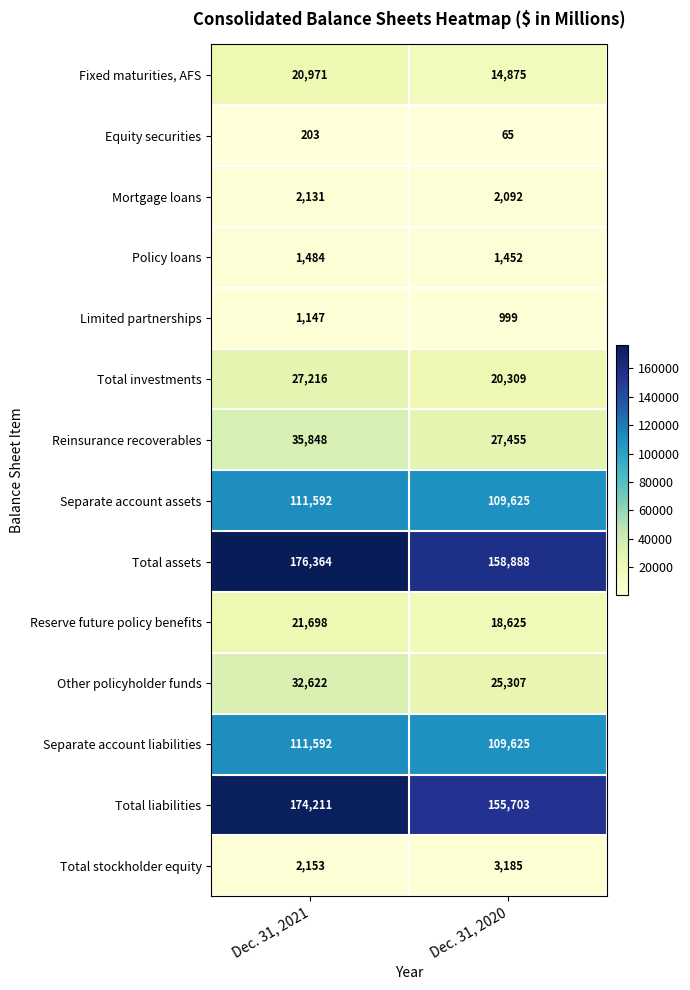

The Fixed maturities, AFS series shows 34043 at Dec. 31, 2021. True or false?

False